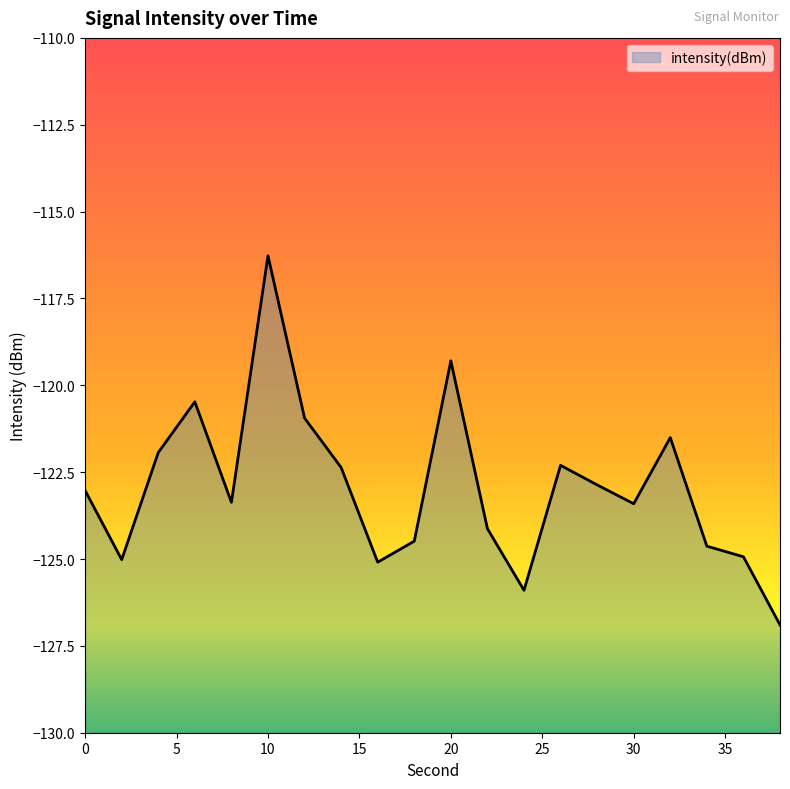

List the labels in order of value, largest first.

10, 20, 6, 12, 32, 4, 26, 14, 28, 0, 8, 30, 22, 18, 34, 36, 2, 16, 24, 38